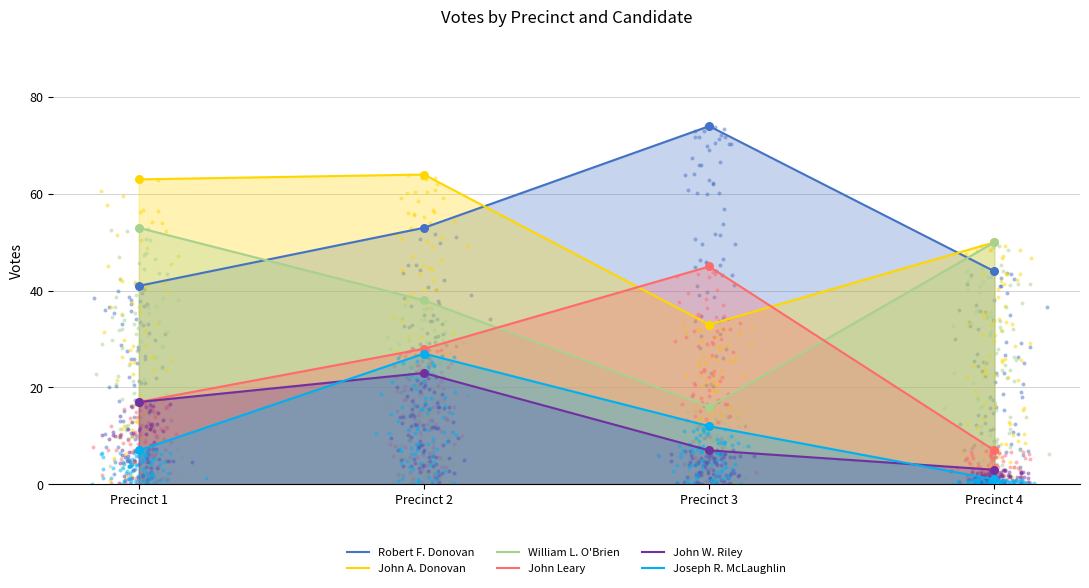

Is the value of Robert F. Donovan at Precinct 1 greater than the value of John A. Donovan at Precinct 2?

No